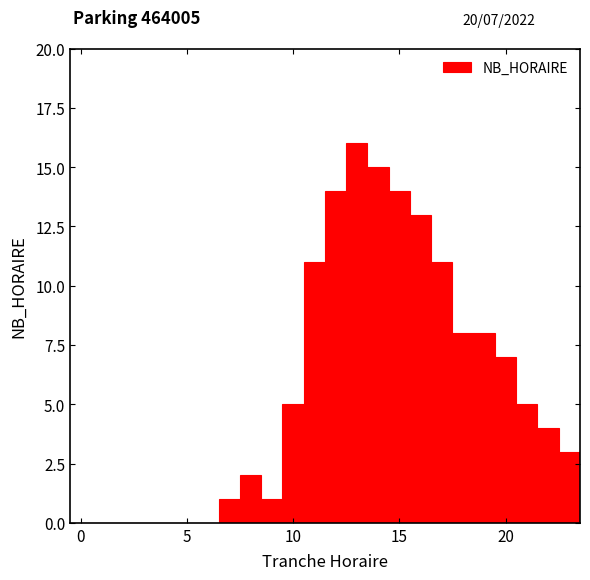

Read against the x-axis, roughly where is the centre of the tallest bar?

13.0